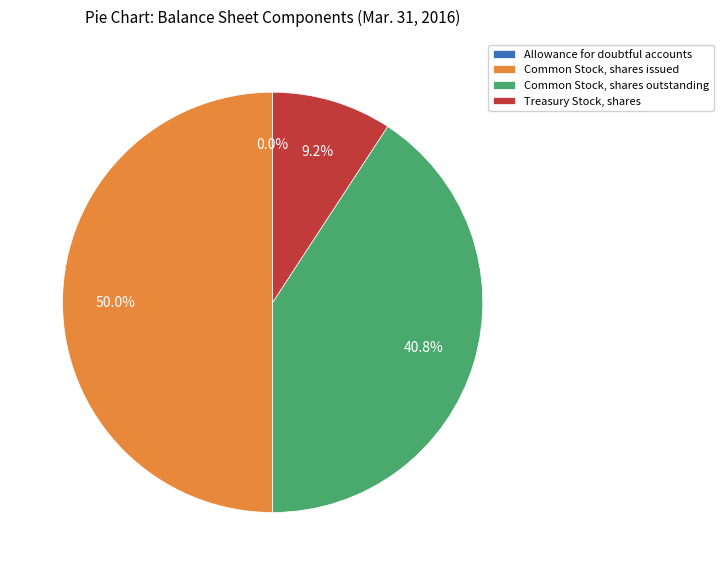

What percentage do Common Stock, shares outstanding and Common Stock, shares issued together represent?

90.8%